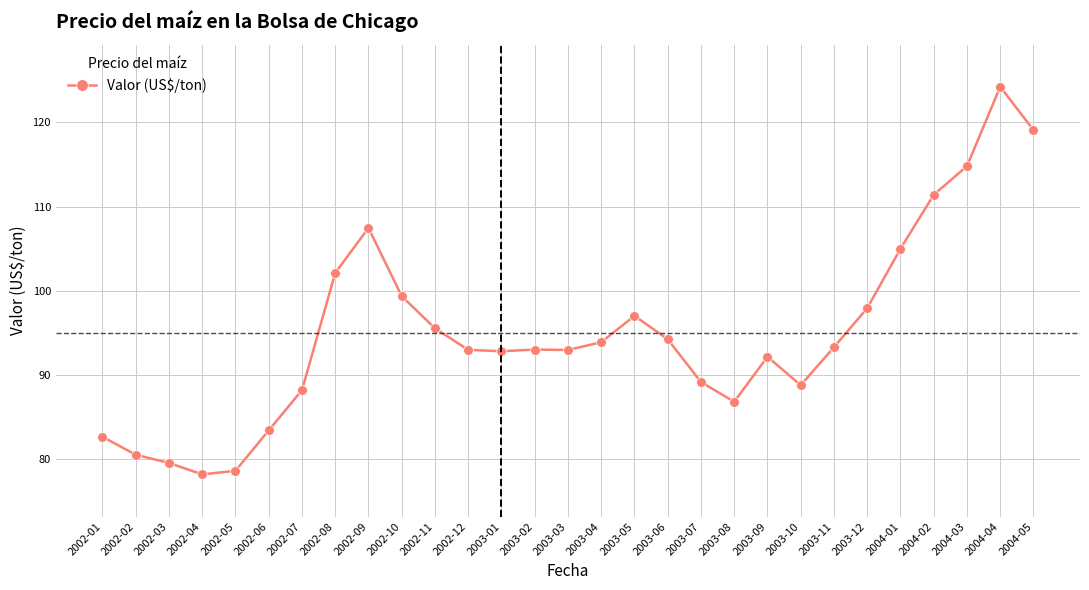

Which label corresponds to the largest value in the chart?

2004-04